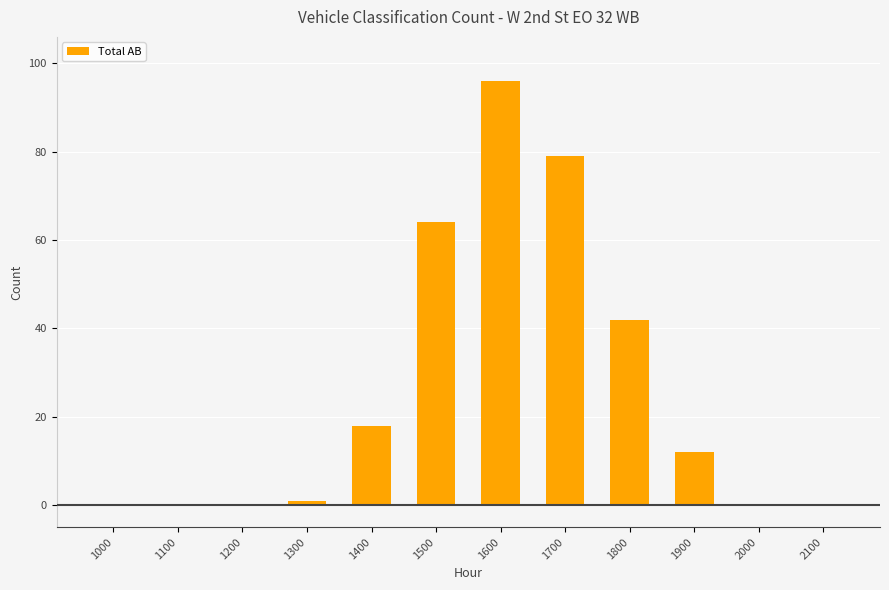

What is the sum of all values?

312